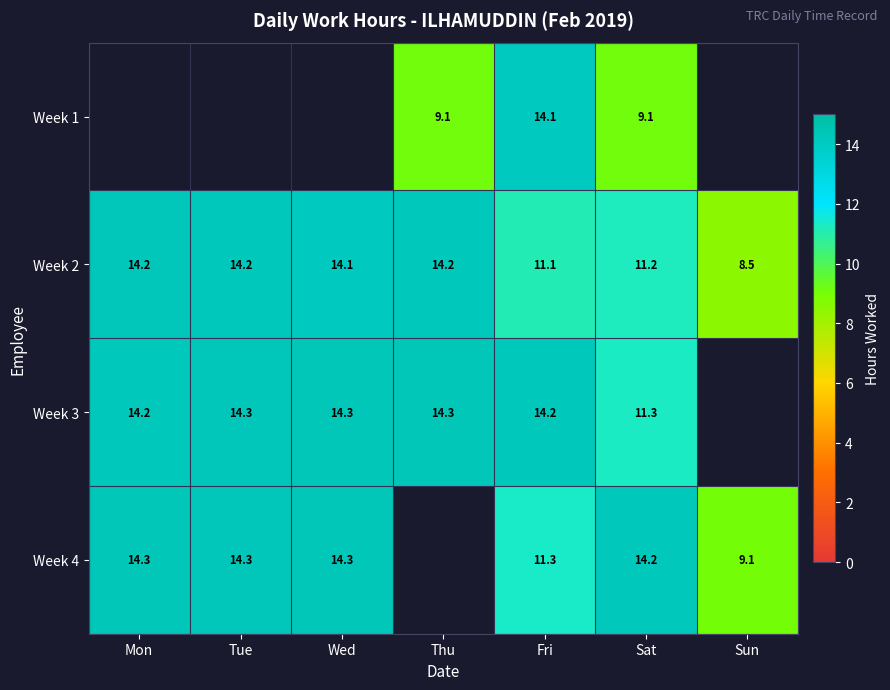

At Fri, list the series in order from largest to smallest.

Week 3, Week 1, Week 4, Week 2